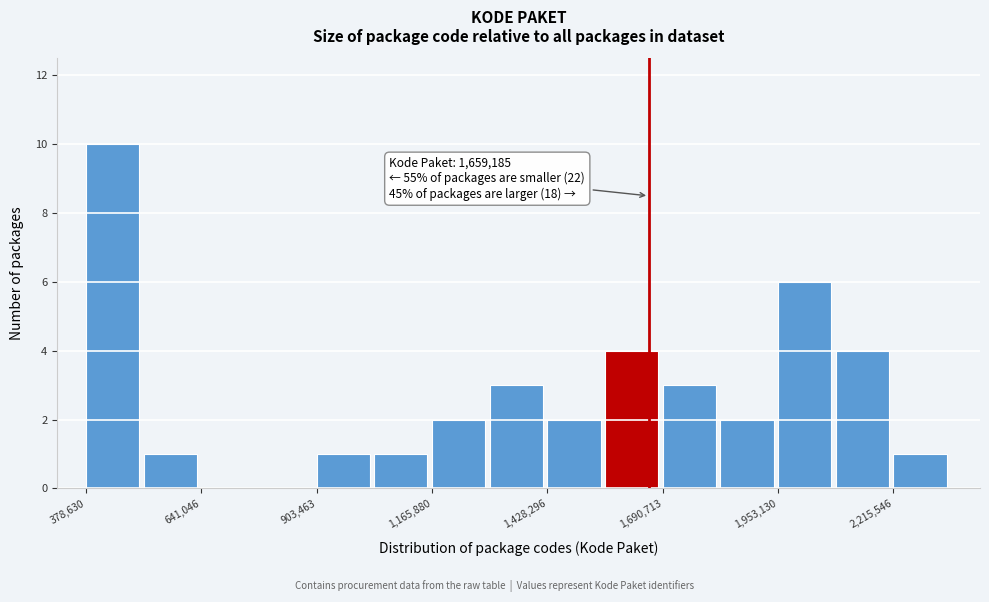

Around what value on the x-axis is the tallest bar? Give the approximate position of its centre, as read against the axis.

450000